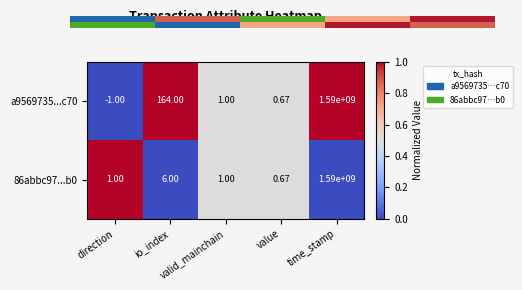

At how many categories does at least one series exceed 0?

5